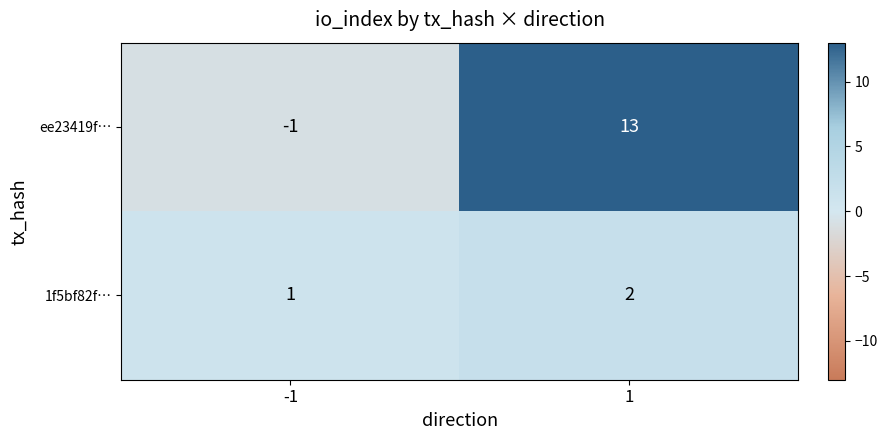

Reading right to left, what are all the values shown in this chart?

ee23419f…: 1=13	-1=-1
1f5bf82f…: 1=2	-1=1